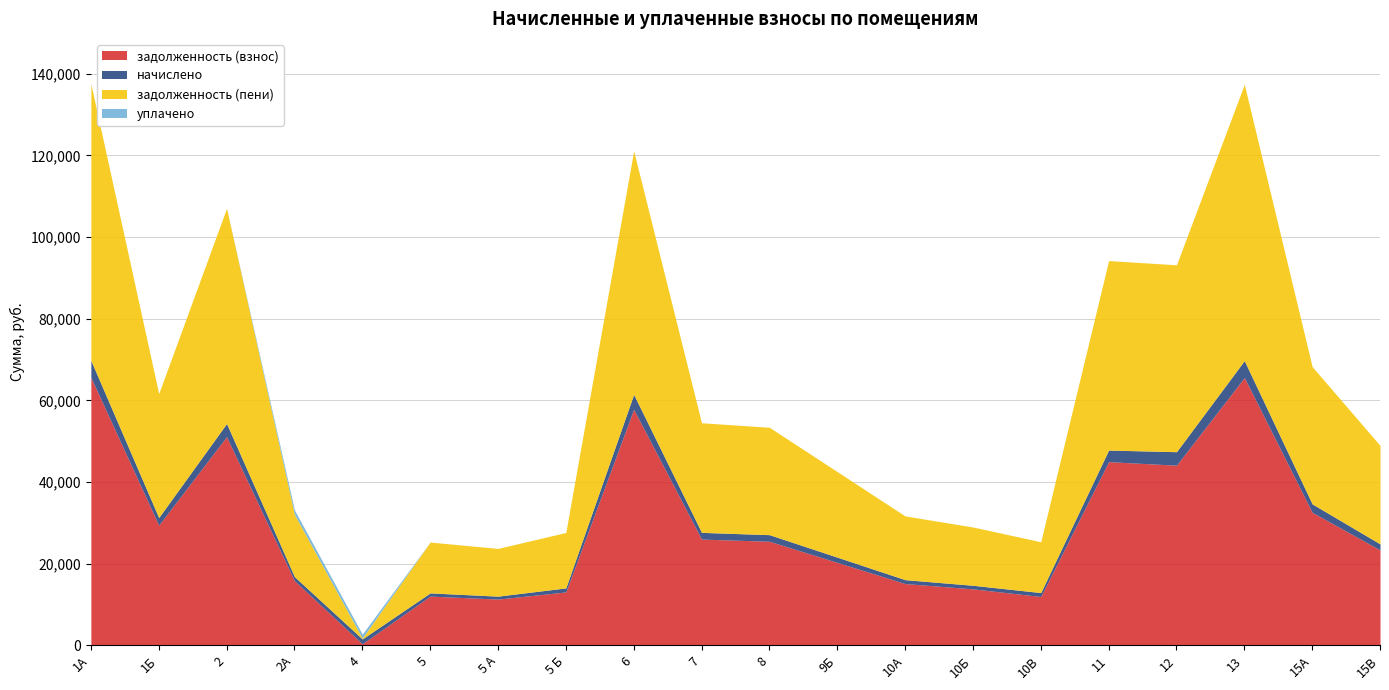

Reading left to right, what are all the values shown in this chart?

задолженность (взнос): 1А=65669.1	1Б=29448.0	2=51121.7	2А=15843.2	4=387.1	5=12067.4	5 А=11337.5	5 Б=13087.5	6=57835.9	7=26032.1	8=25502.0	9Б=20319.2	10А=15136.4	10Б=13840.6	10В=11970.1	11=44996.6	12=44134.7	13=65610.2	15А=32598.9	15В=23381.8
начислено: 1А=4147.8	1Б=1860.0	2=3229.0	2А=1000.7	4=1183.0	5=777.5	5 А=716.1	5 Б=985.8	6=3653.0	7=1644.2	8=1610.8	9Б=1283.4	10А=956.0	10Б=874.2	10В=959.8	11=2842.1	12=3303.4	13=4144.1	15А=2059.0	15В=1476.8
задолженность (пени): 1А=67743.0	1Б=30378.0	2=52736.2	2А=15255.5	4=212.7	5=12456.2	5 А=11695.5	5 Б=13580.4	6=59662.4	7=26854.2	8=26307.4	9Б=20960.9	10А=15614.4	10Б=14277.7	10В=12450.0	11=46417.7	12=45786.4	13=67682.3	15А=33628.4	15В=24120.2
уплачено: 1А=0.0	1Б=0.0	2=0.0	2А=1088.0	4=967.0	5=0.0	5 А=0.0	5 Б=0.0	6=0.0	7=0.0	8=0.0	9Б=0.0	10А=0.0	10Б=0.0	10В=0.0	11=0.0	12=0.0	13=0.0	15А=0.0	15В=0.0